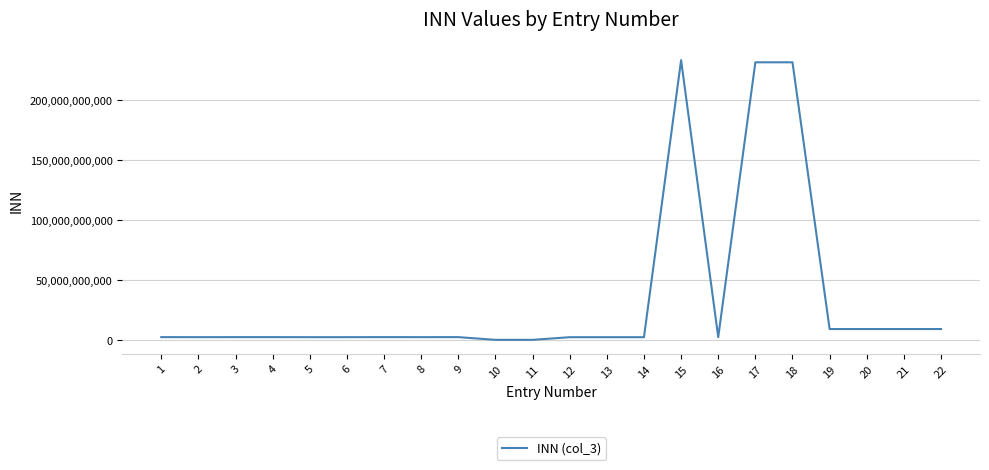

What is the minimum value shown in the chart?

101013327